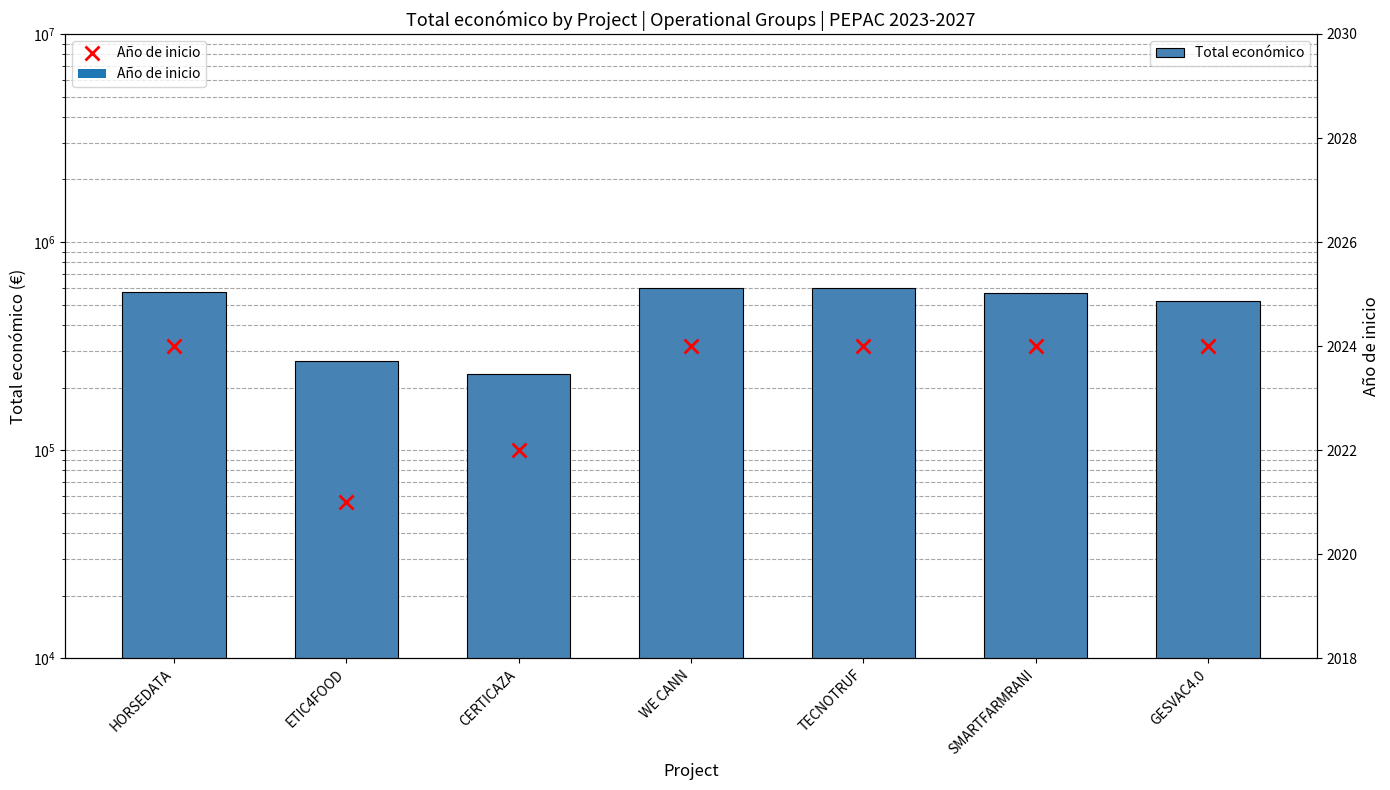

Reading left to right, what are all the values shown in this chart?

Total económico: HORSEDATA=577638	ETIC4FOOD=268630	CERTICAZA=232783	WE CANN=599584	TECNOTRUF=599131	SMARTFARMRANI=571965	GESVAC4.0=520062
Año de inicio: HORSEDATA=2024	ETIC4FOOD=2021	CERTICAZA=2022	WE CANN=2024	TECNOTRUF=2024	SMARTFARMRANI=2024	GESVAC4.0=2024